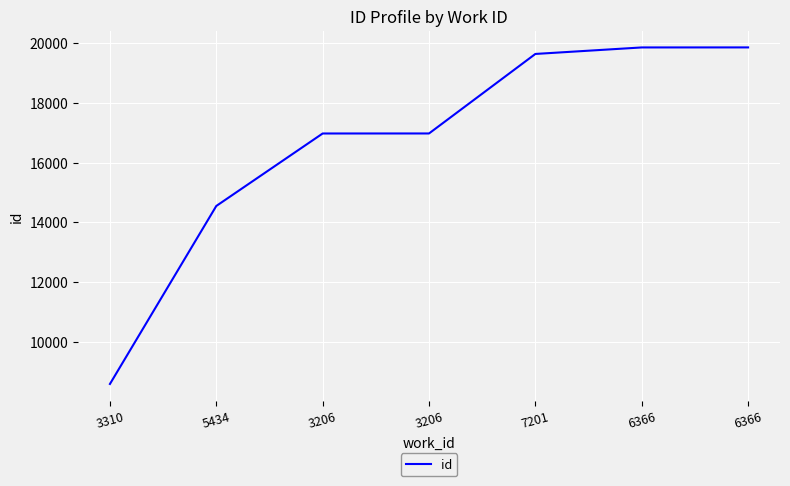

Rank the categories by value from lowest to highest.

3310, 5434, 3206, 3206, 7201, 6366, 6366